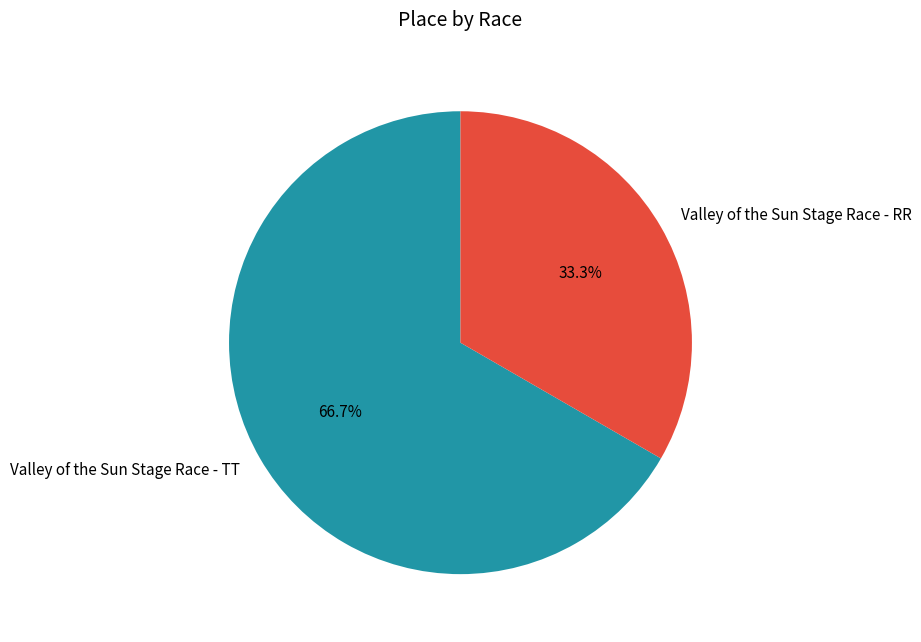

To the nearest percent, what is the difference between the largest and smallest slice percentages?

33%